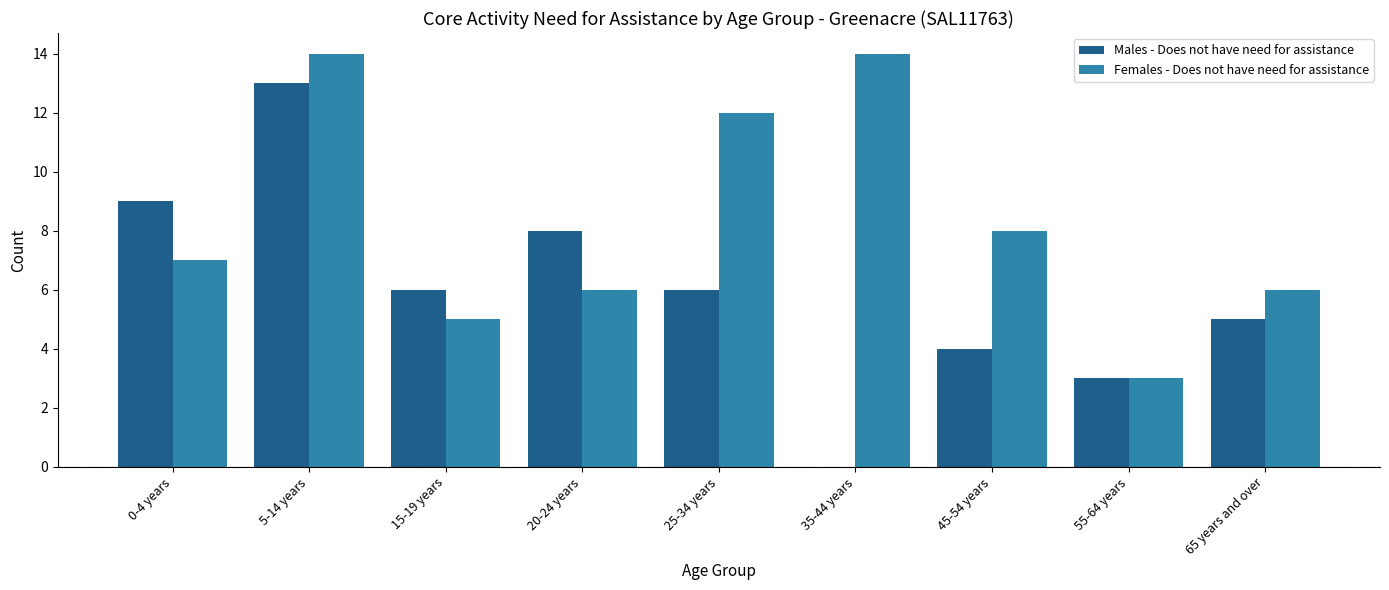

What is the total value across all series at 55-64 years?

6